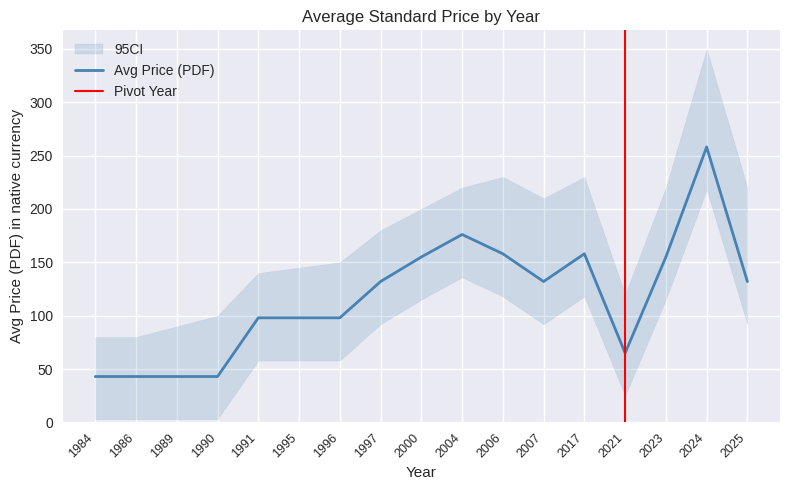

Read the value at 1996.

98.0